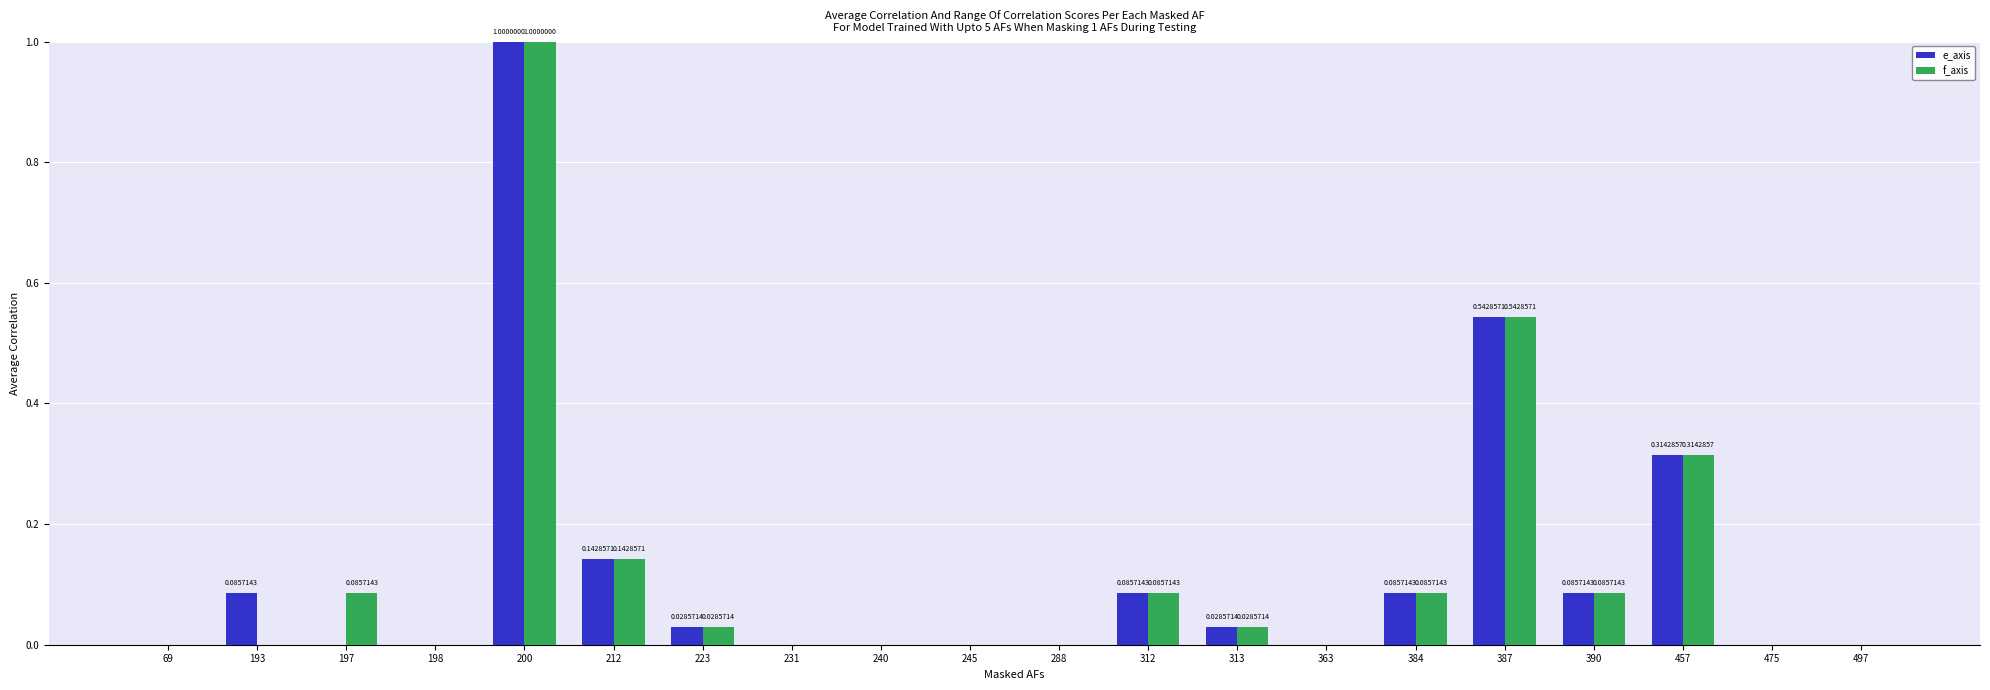

Are the bars grouped side by side (vs. stacked)?

Yes